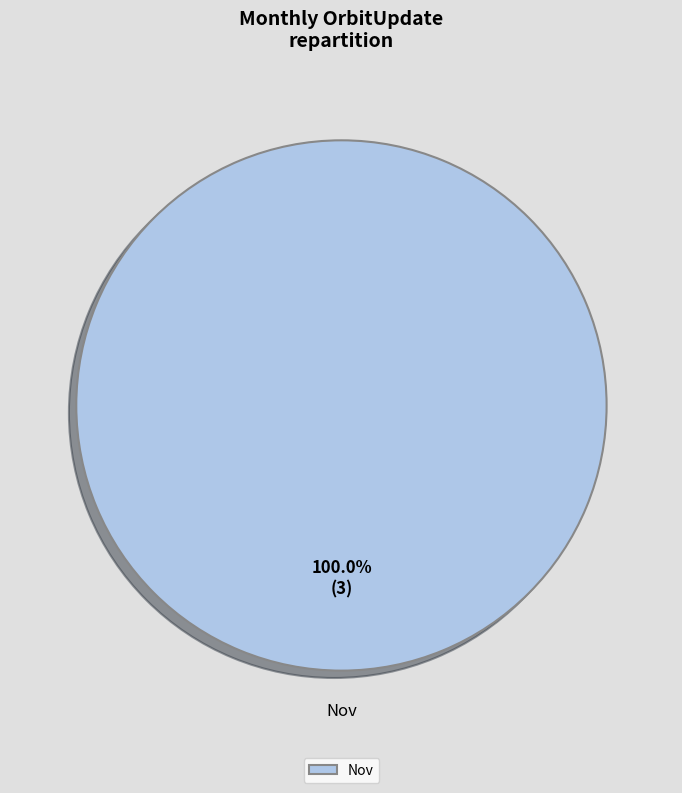

Does Nov represent more than half of the total?

Yes